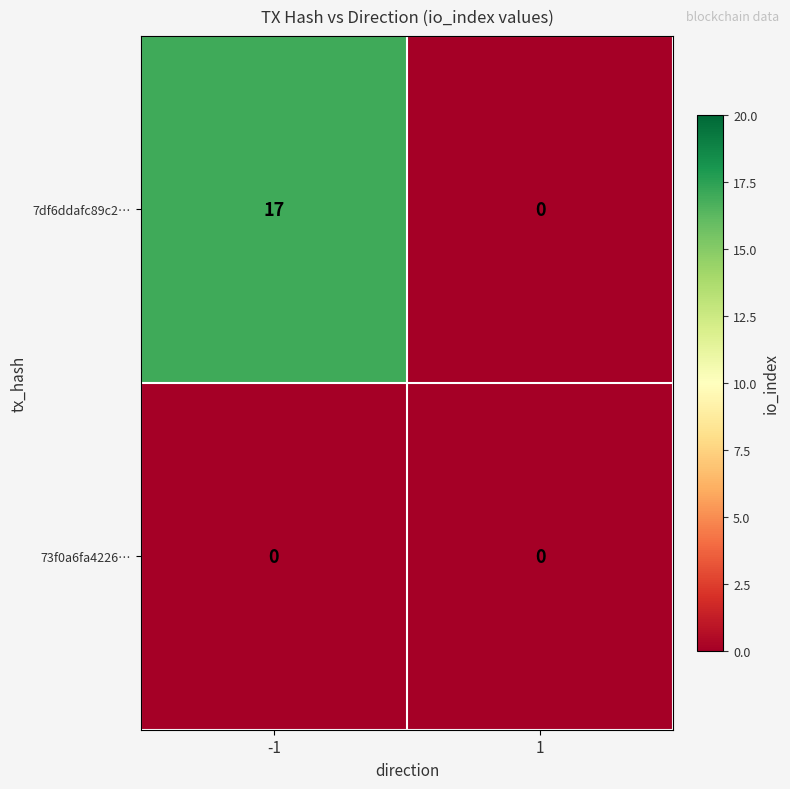

What is the total value across all series at -1?

17